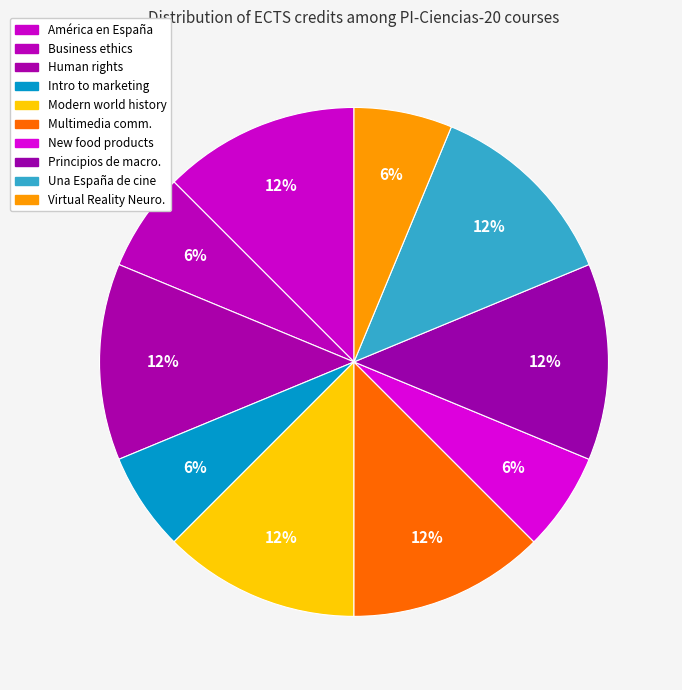

Which category has the biggest portion of the pie?

América en España y España en América